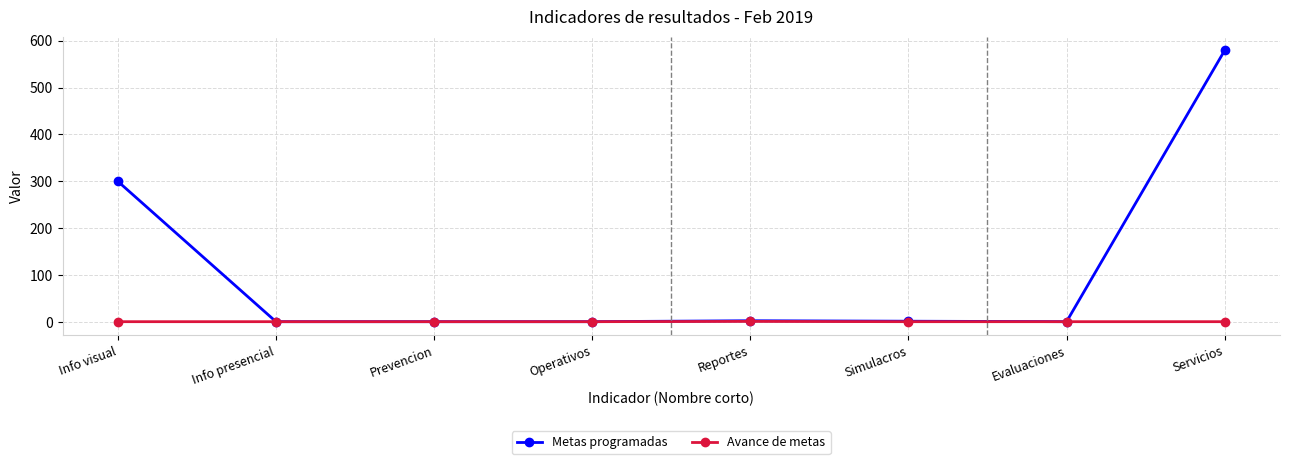

Which category has the highest value in the Metas programadas series?

Servicios